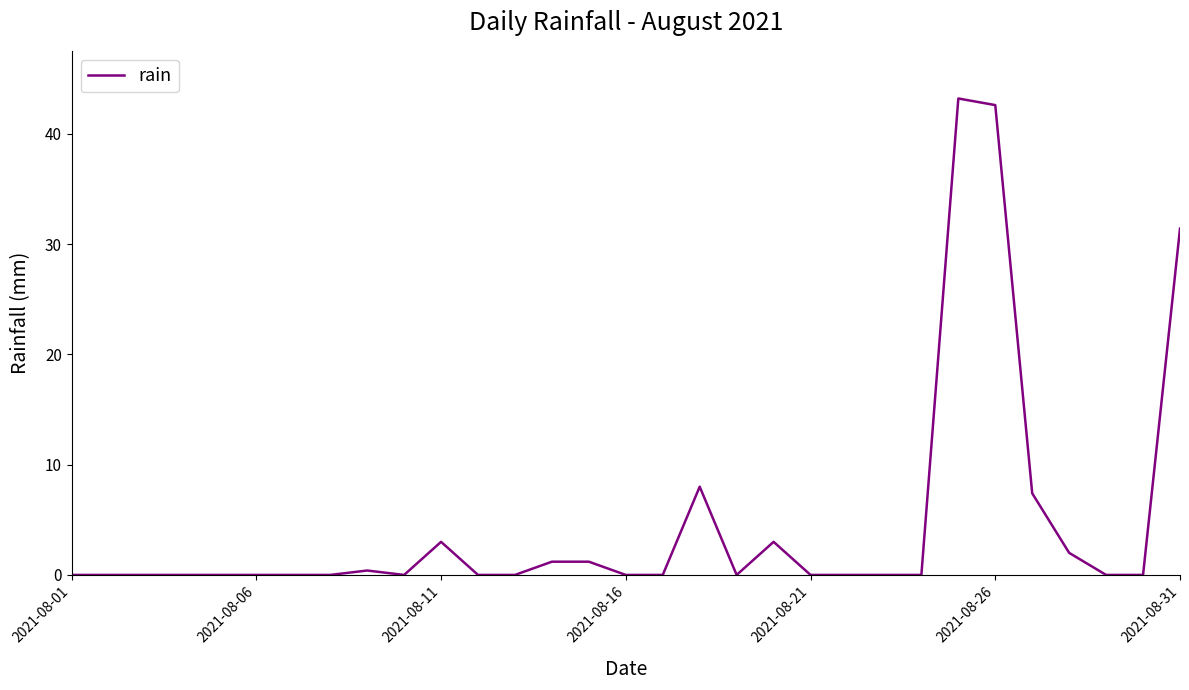

Reading left to right, transcribe all the data shown in this chart.

0.0	0.0	0.0	0.0	0.0	0.0	0.0	0.0	0.4	0.0	3.0	0.0	0.0	1.2	1.2	0.0	0.0	8.0	0.0	3.0	0.0	0.0	0.0	0.0	43.2	42.6	7.4	2.0	0.0	0.0	31.4